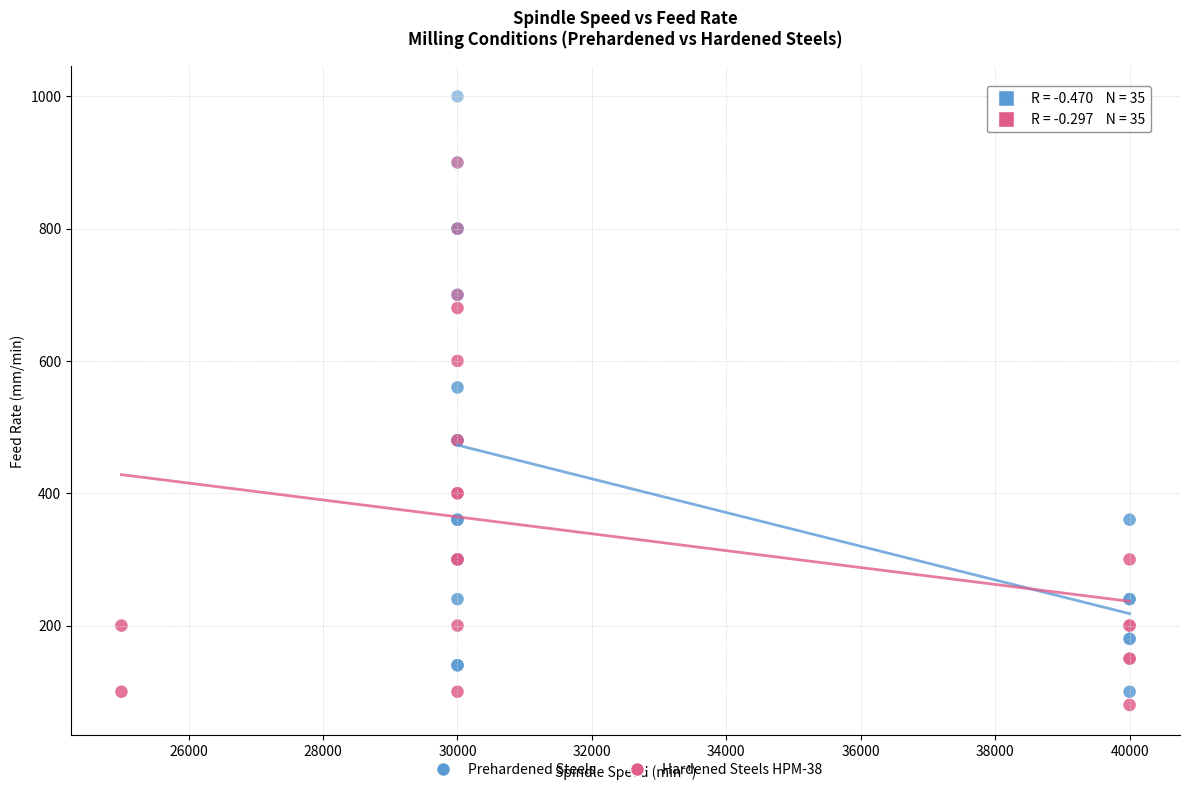

What are all the series names shown in the legend?

Prehardened Steels, Hardened Steels HPM-38